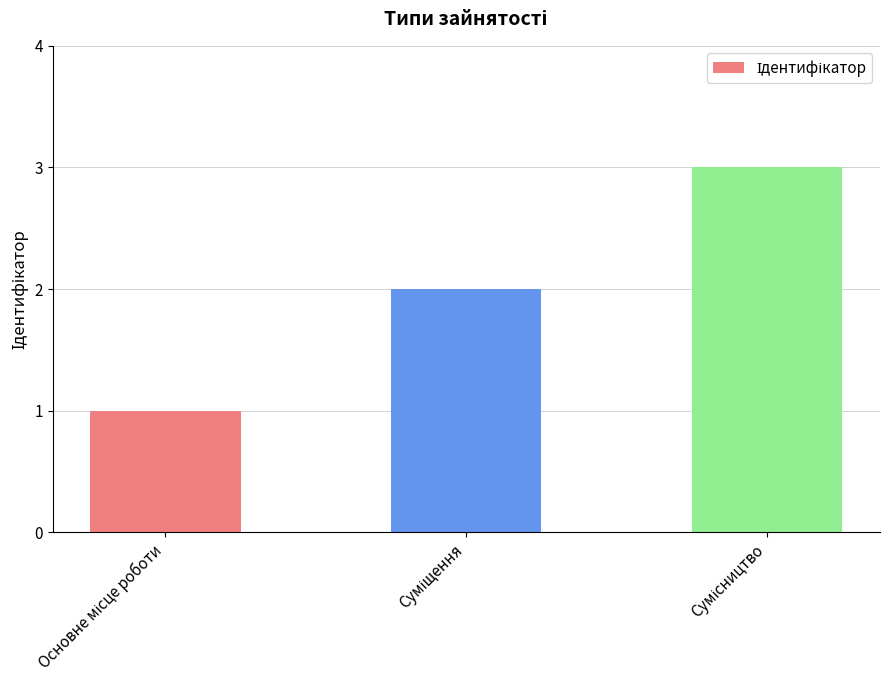

What is the sum of all values?

6